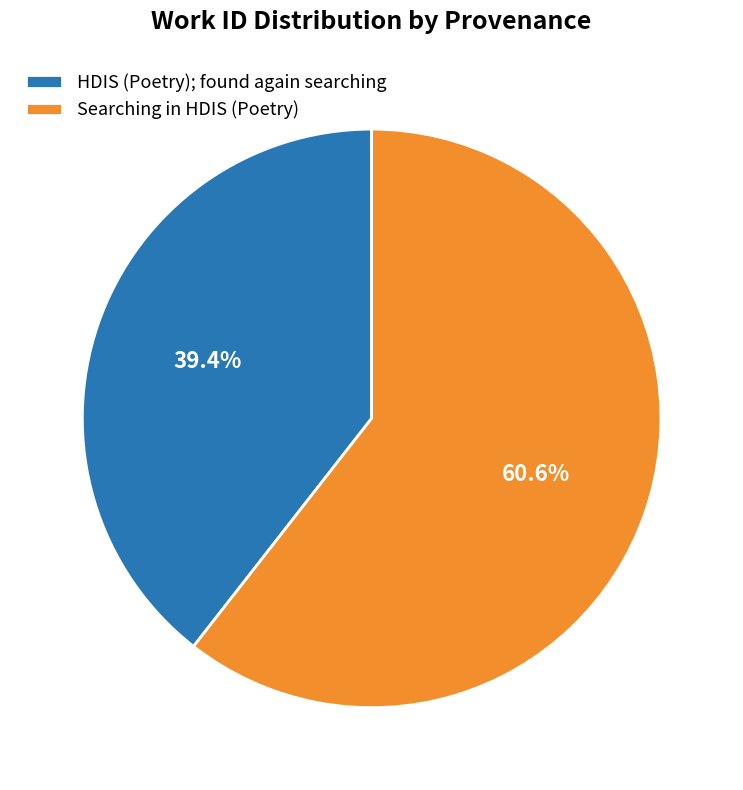

To the nearest percent, what is the average slice percentage?

50%